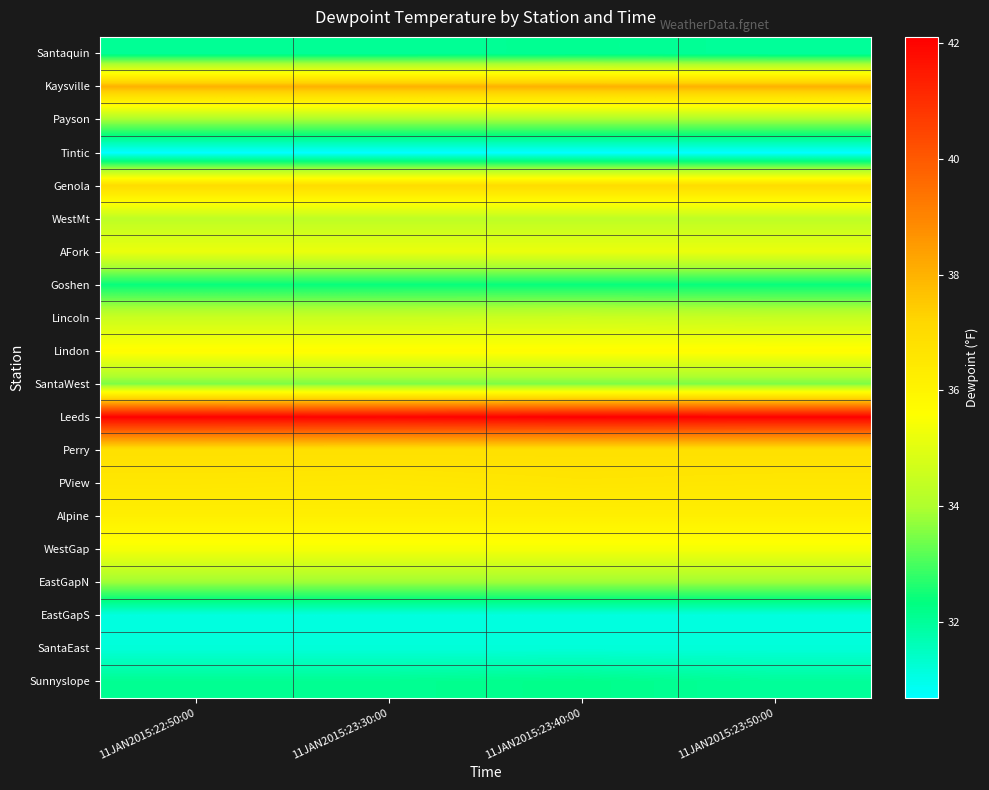

Reading left to right, transcribe all the data shown in this chart.

Santaquin: 11JAN2015:22:50:00=32.0	11JAN2015:23:30:00=32.0	11JAN2015:23:40:00=32.1	11JAN2015:23:50:00=32.0
Kaysville: 11JAN2015:22:50:00=38.0	11JAN2015:23:30:00=38.0	11JAN2015:23:40:00=38.0	11JAN2015:23:50:00=38.0
Payson: 11JAN2015:22:50:00=33.9	11JAN2015:23:30:00=33.9	11JAN2015:23:40:00=33.9	11JAN2015:23:50:00=33.9
Tintic: 11JAN2015:22:50:00=30.7	11JAN2015:23:30:00=30.7	11JAN2015:23:40:00=30.7	11JAN2015:23:50:00=30.7
Genola: 11JAN2015:22:50:00=37.0	11JAN2015:23:30:00=37.0	11JAN2015:23:40:00=37.0	11JAN2015:23:50:00=37.0
WestMt: 11JAN2015:22:50:00=34.3	11JAN2015:23:30:00=34.3	11JAN2015:23:40:00=34.3	11JAN2015:23:50:00=34.3
AFork: 11JAN2015:22:50:00=35.2	11JAN2015:23:30:00=35.2	11JAN2015:23:40:00=35.2	11JAN2015:23:50:00=35.2
Goshen: 11JAN2015:22:50:00=32.4	11JAN2015:23:30:00=32.4	11JAN2015:23:40:00=32.4	11JAN2015:23:50:00=32.4
Lincoln: 11JAN2015:22:50:00=34.5	11JAN2015:23:30:00=34.5	11JAN2015:23:40:00=34.6	11JAN2015:23:50:00=34.5
Lindon: 11JAN2015:22:50:00=35.7	11JAN2015:23:30:00=35.7	11JAN2015:23:40:00=35.7	11JAN2015:23:50:00=35.7
SantaWest: 11JAN2015:22:50:00=33.5	11JAN2015:23:30:00=33.5	11JAN2015:23:40:00=33.5	11JAN2015:23:50:00=33.5
Leeds: 11JAN2015:22:50:00=42.0	11JAN2015:23:30:00=42.0	11JAN2015:23:40:00=42.1	11JAN2015:23:50:00=42.0
Perry: 11JAN2015:22:50:00=36.8	11JAN2015:23:30:00=36.8	11JAN2015:23:40:00=36.8	11JAN2015:23:50:00=36.8
PView: 11JAN2015:22:50:00=36.5	11JAN2015:23:30:00=36.5	11JAN2015:23:40:00=36.6	11JAN2015:23:50:00=36.5
Alpine: 11JAN2015:22:50:00=36.2	11JAN2015:23:30:00=36.2	11JAN2015:23:40:00=36.2	11JAN2015:23:50:00=36.2
WestGap: 11JAN2015:22:50:00=35.4	11JAN2015:23:30:00=35.4	11JAN2015:23:40:00=35.4	11JAN2015:23:50:00=35.4
EastGapN: 11JAN2015:22:50:00=33.8	11JAN2015:23:30:00=33.8	11JAN2015:23:40:00=33.8	11JAN2015:23:50:00=33.8
EastGapS: 11JAN2015:22:50:00=31.1	11JAN2015:23:30:00=31.1	11JAN2015:23:40:00=31.1	11JAN2015:23:50:00=31.1
SantaEast: 11JAN2015:22:50:00=31.2	11JAN2015:23:30:00=31.2	11JAN2015:23:40:00=31.2	11JAN2015:23:50:00=31.2
Sunnyslope: 11JAN2015:22:50:00=32.1	11JAN2015:23:30:00=32.1	11JAN2015:23:40:00=32.2	11JAN2015:23:50:00=32.0